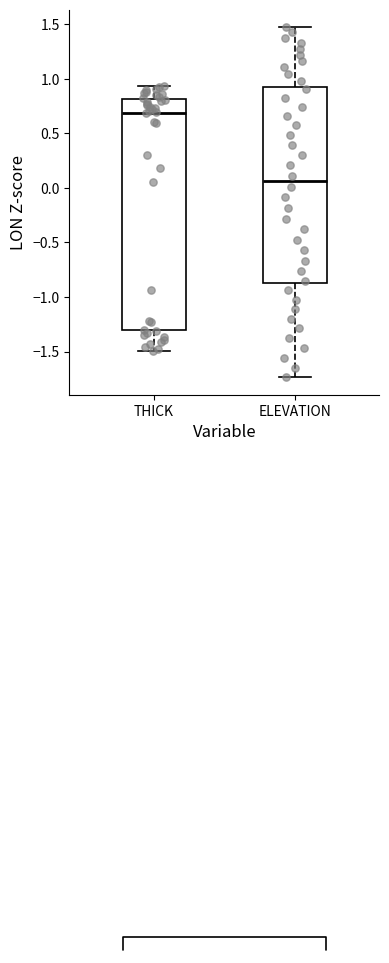

Which box has the highest median line?

THICK